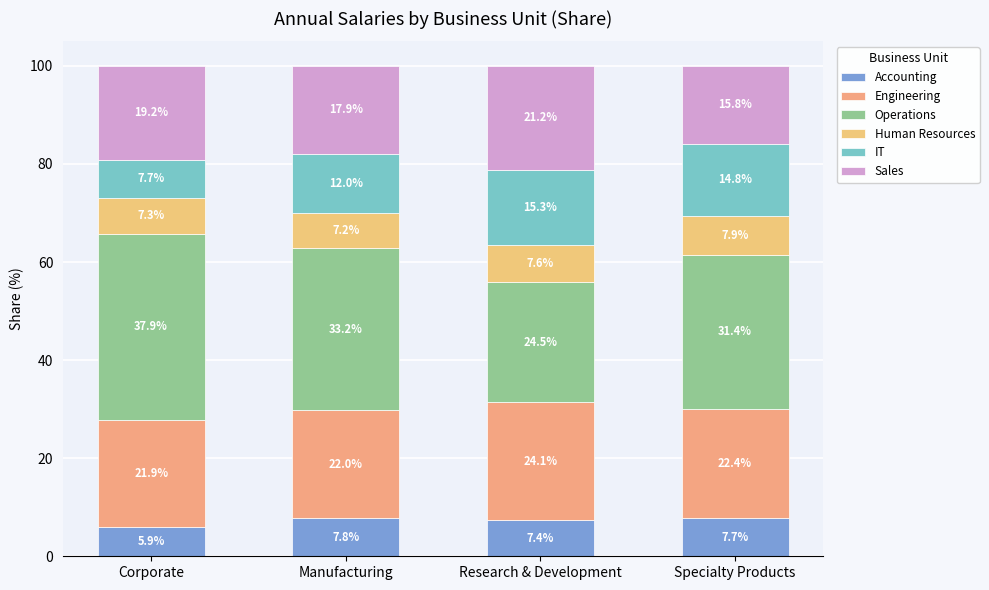

How many distinct data groups are displayed?

6